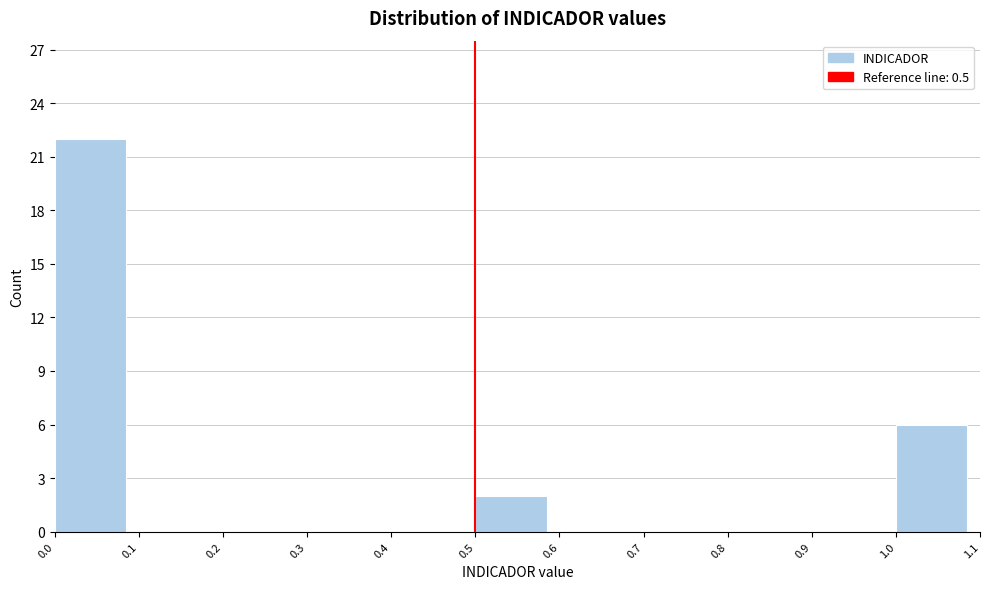

Reading left to right, list every bar in this chart as the range it spans on the x-axis followed by its height. The values are not printed on the chart, so give them approximately, as read against the axis.

0.0 to 0.1: 22
0.1 to 0.2: 0
0.2 to 0.3: 0
0.3 to 0.4: 0
0.4 to 0.5: 0
0.5 to 0.6: 2
0.6 to 0.7: 0
0.7 to 0.8: 0
0.8 to 0.9: 0
0.9 to 1.0: 0
1.0 to 1.1: 6